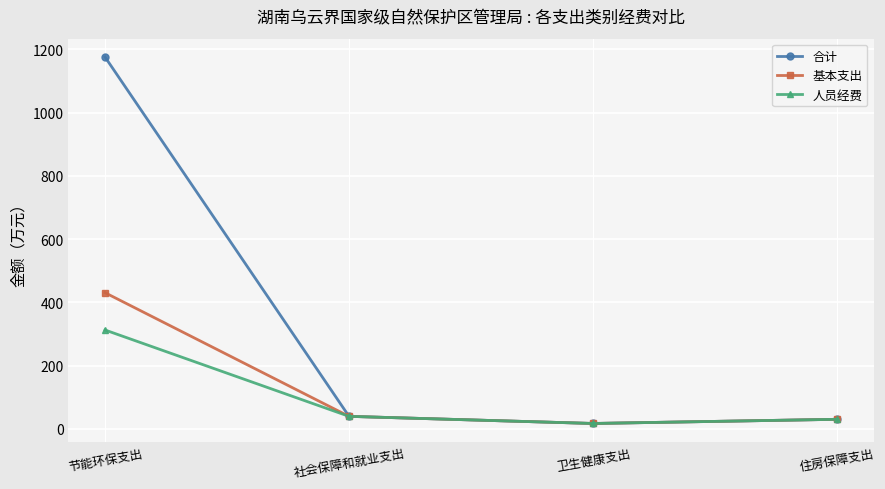

List the series in order of their peak value, highest first.

合计, 基本支出, 人员经费